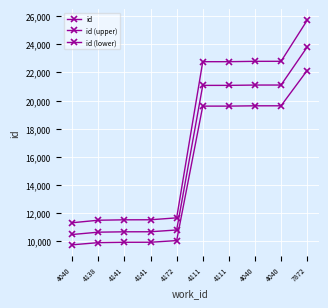

Reading left to right, extract all data points from this chart.

id: 4040=10466.0	4138=10631.0	4141=10658.0	4141=10661.0	4172=10788.0	4111=21076.0	4111=21077.0	4040=21100.0	4040=21101.0	7872=23801.0
id (upper): 4040=11303.3	4138=11481.5	4141=11510.6	4141=11513.9	4172=11651.0	4111=22762.1	4111=22763.2	4040=22788.0	4040=22789.1	7872=25705.1
id (lower): 4040=9733.4	4138=9886.8	4141=9911.9	4141=9914.7	4172=10032.8	4111=19600.7	4111=19601.6	4040=19623.0	4040=19623.9	7872=22134.9